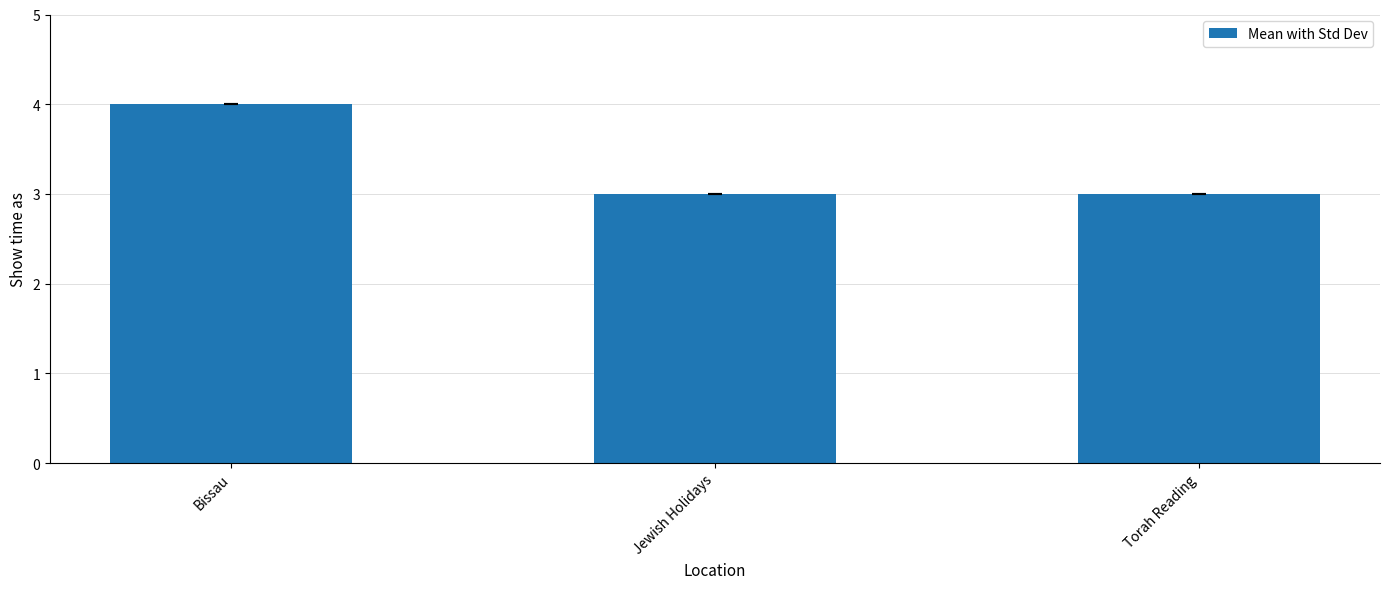

Count the values in the range 3 to 4.

3